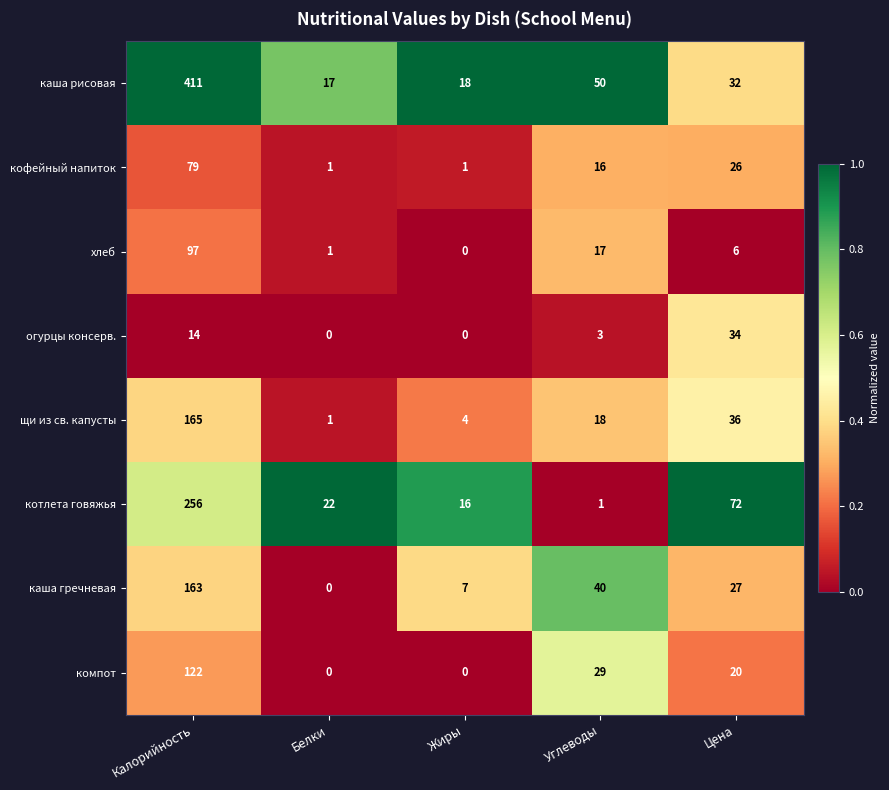

Between Жиры and Цена, which series saw the biggest shift?

котлета говяжья